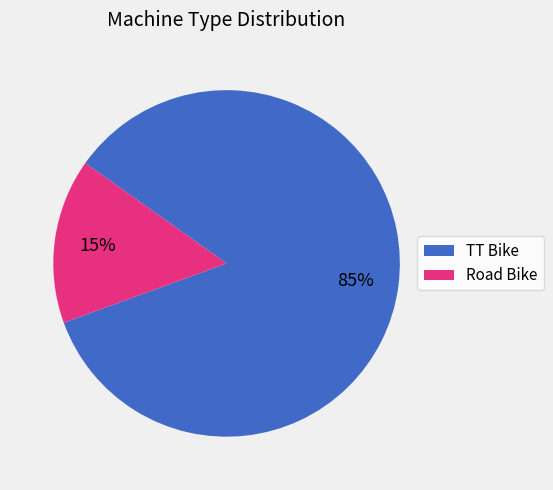

To the nearest percent, what is the average slice percentage?

50%